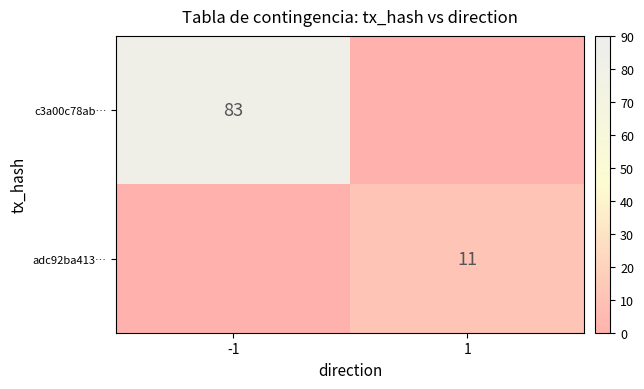

What is the maximum value for adc92ba413…?

11